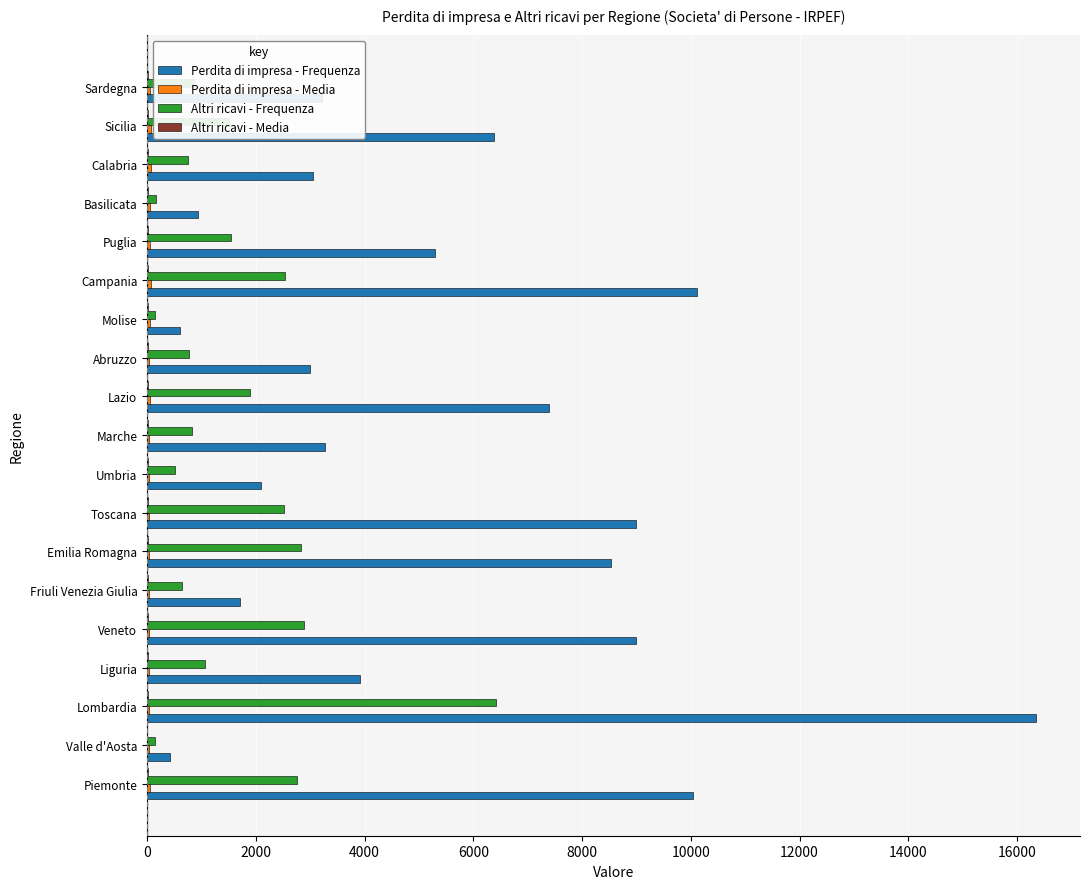

At which category is the sum across all series the highest?

Lombardia